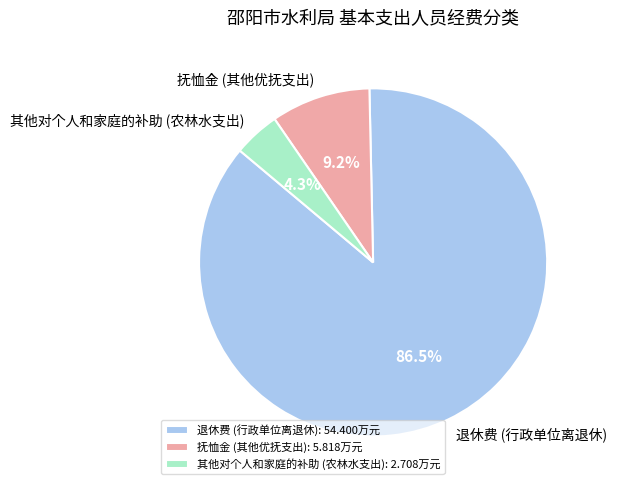

Which slice is the largest?

退休费 (行政单位离退休)